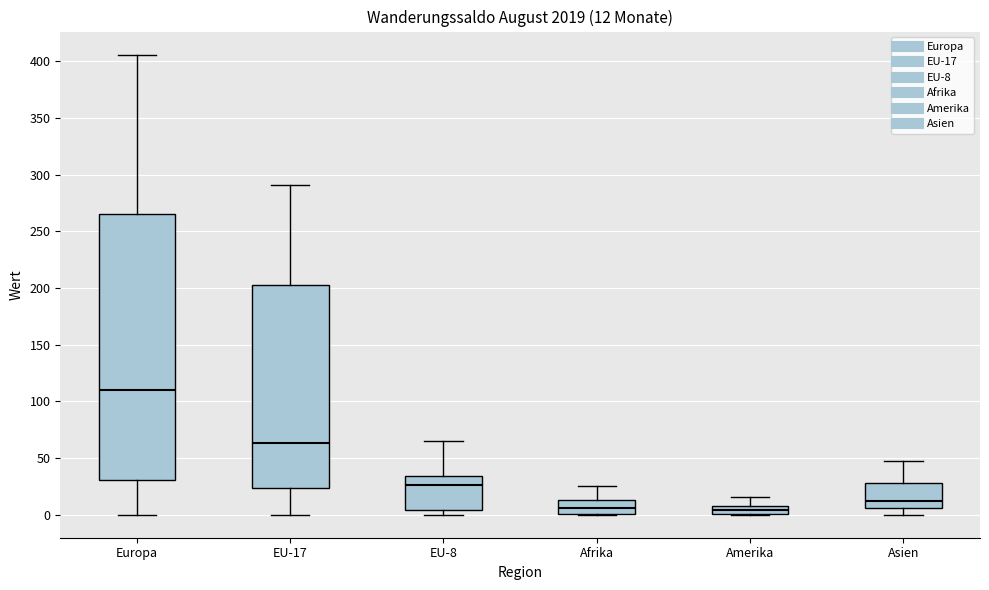

Comparing the boxes themselves (not the whiskers), which one is the tallest?

Europa